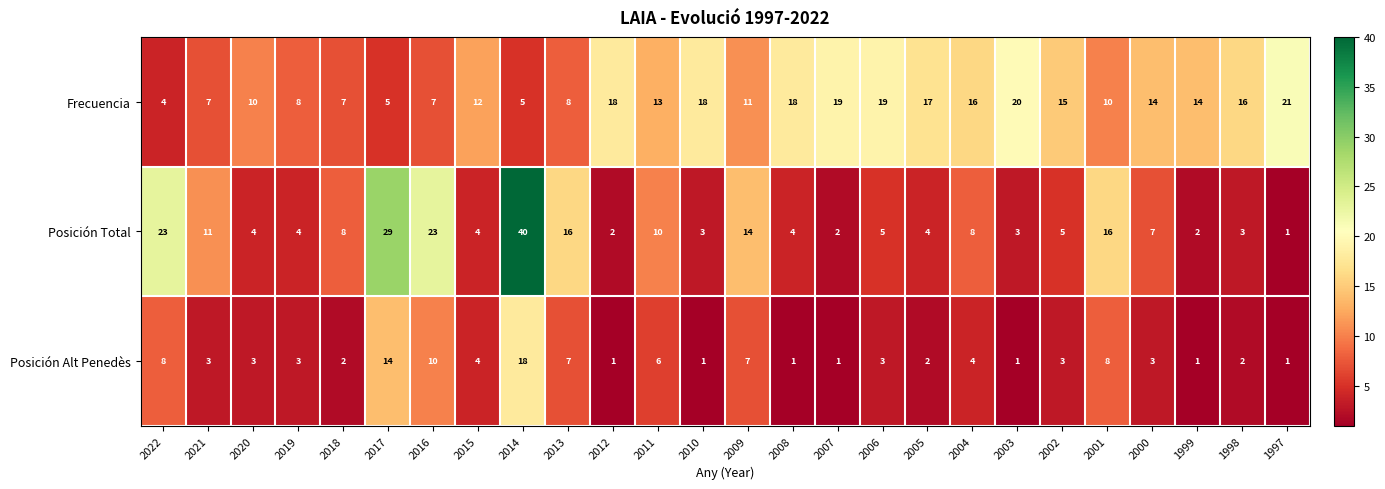

What is the total value across all series at 2021?

21